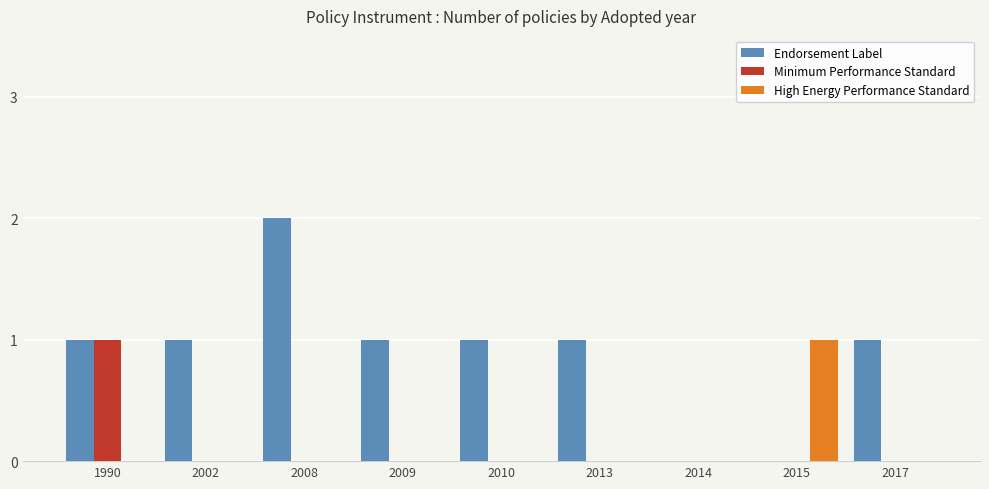

Between 1990 and 2010, which series saw the biggest shift?

Minimum Performance Standard